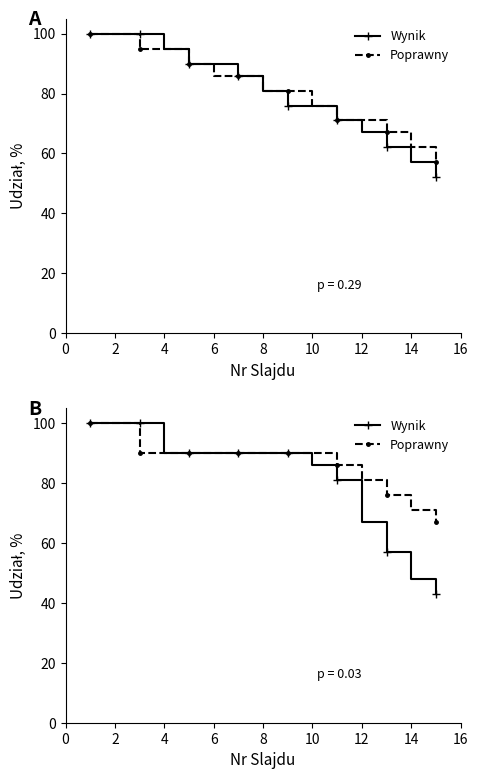

What is the total value across all series at 10?

180